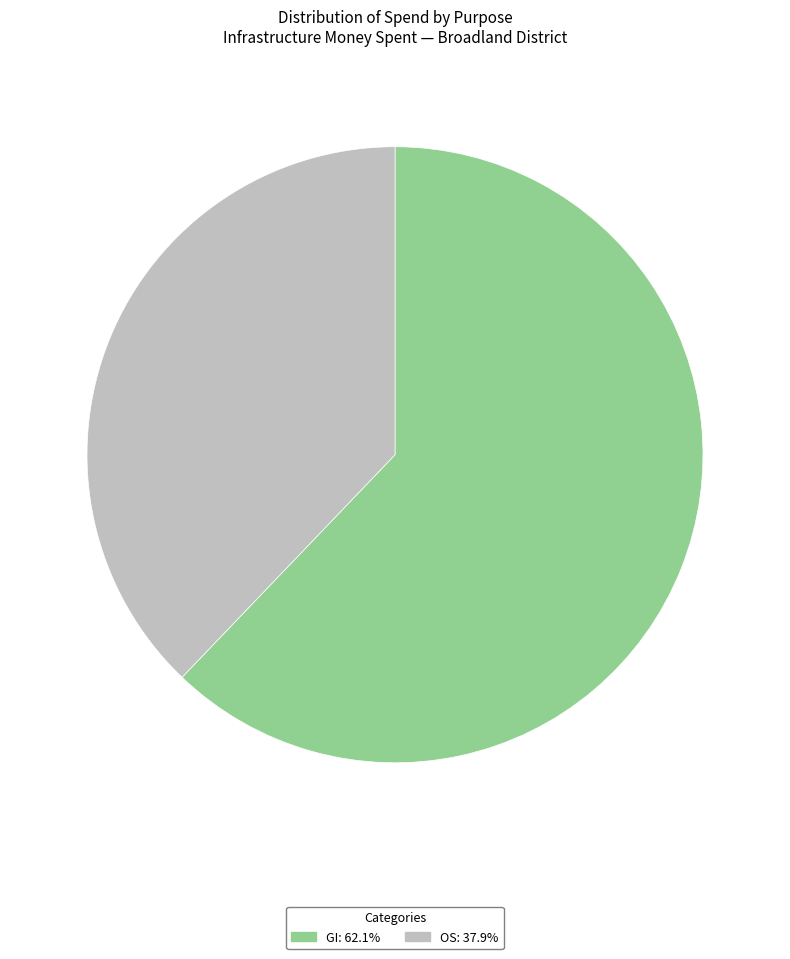

Is the sum of GI and OS greater than half?

Yes